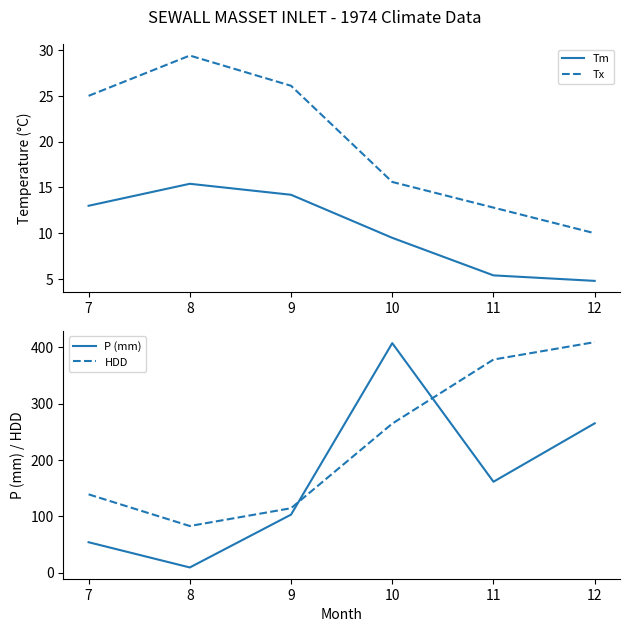

Where does the P (mm) series first go above 161?

10